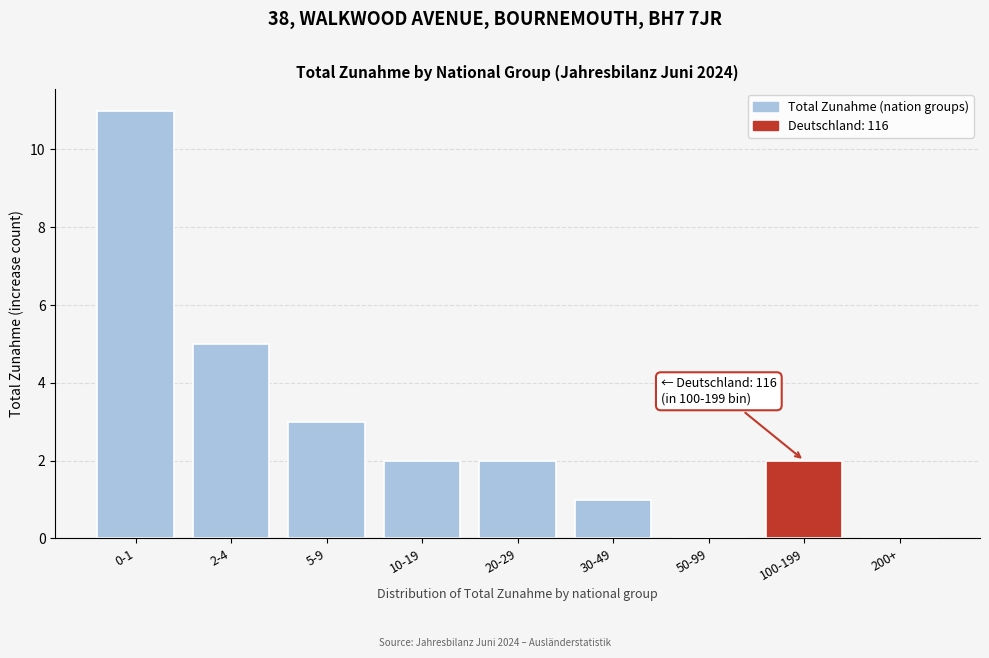

Reading right to left, transcribe all the data shown in this chart.

200+=0	100-199=2	50-99=0	30-49=1	20-29=2	10-19=2	5-9=3	2-4=5	0-1=11